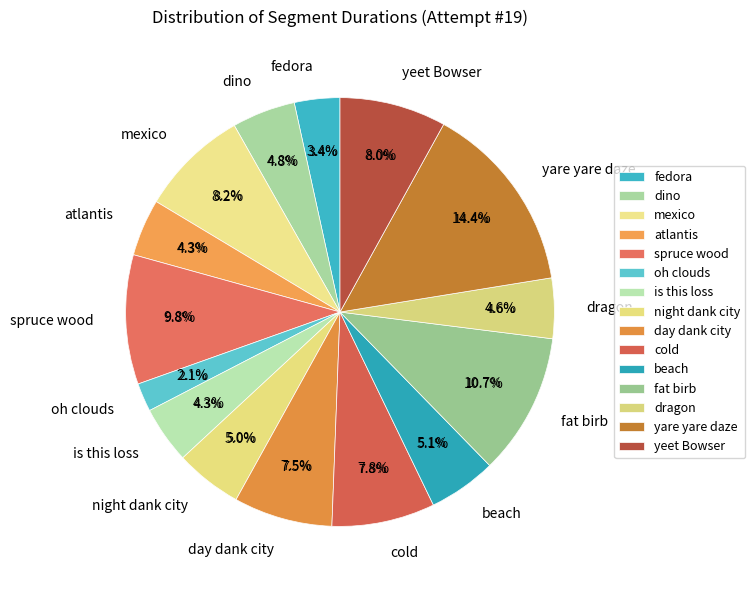

The cold slice represents 8% of the pie. True or false?

True